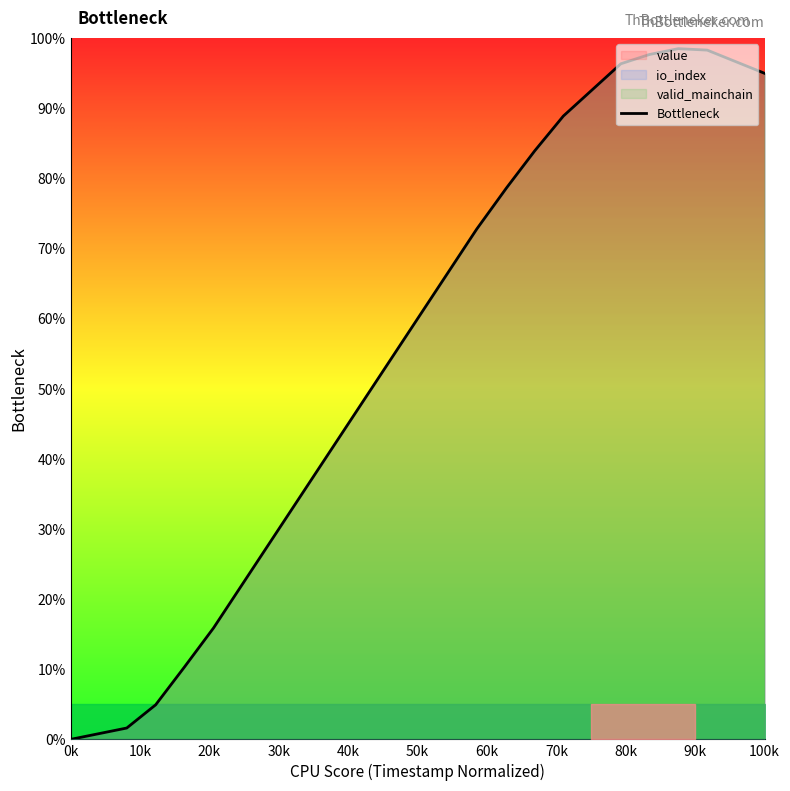

What is the value of the 13th point from the left?

60.2